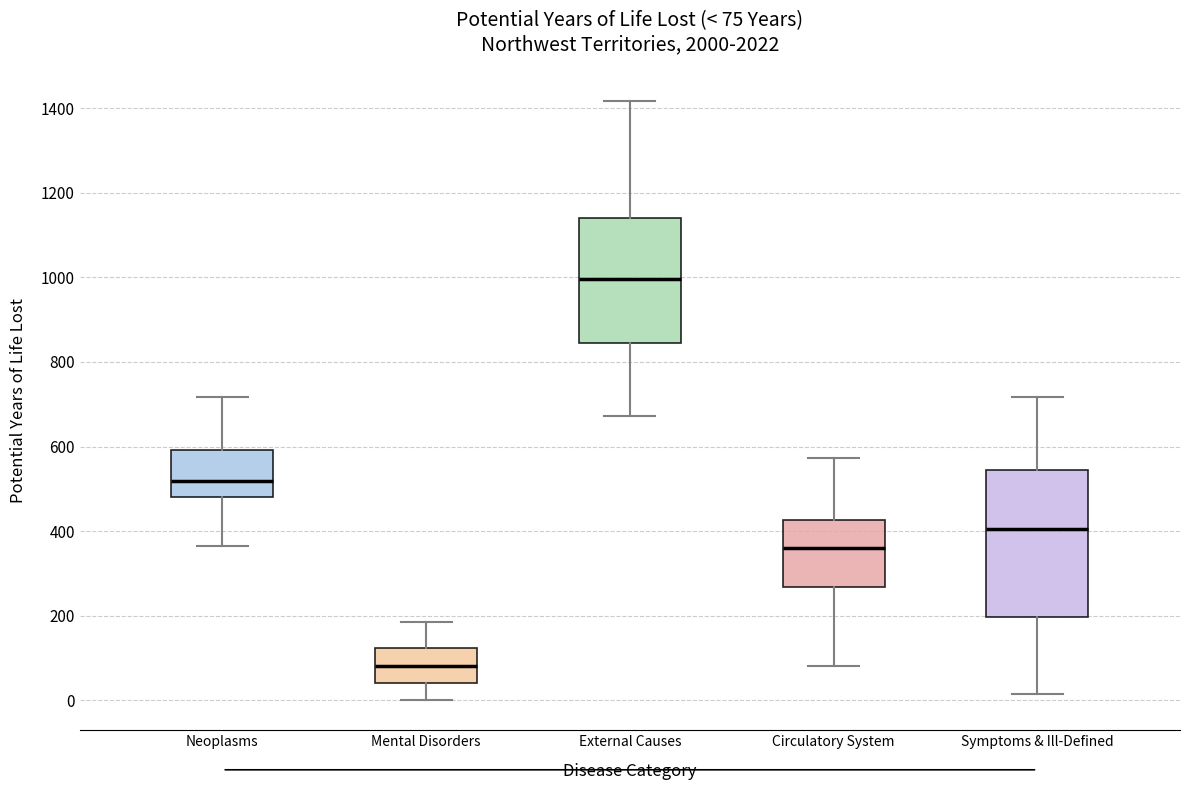

Comparing the boxes themselves (not the whiskers), which one is the tallest?

Symptoms & Ill-Defined